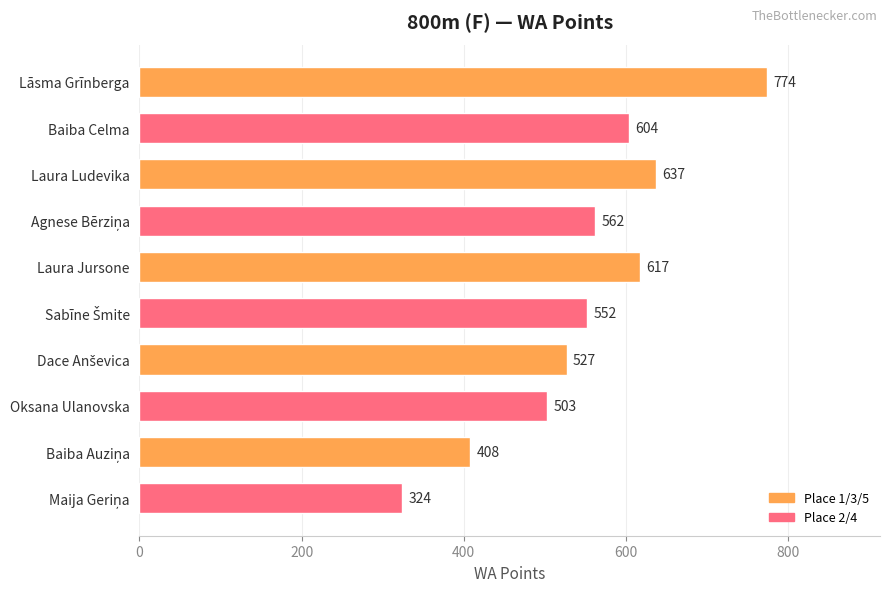

Approximately how many times larger is the value at Baiba Celma compared to Oksana Ulanovska?

1.2